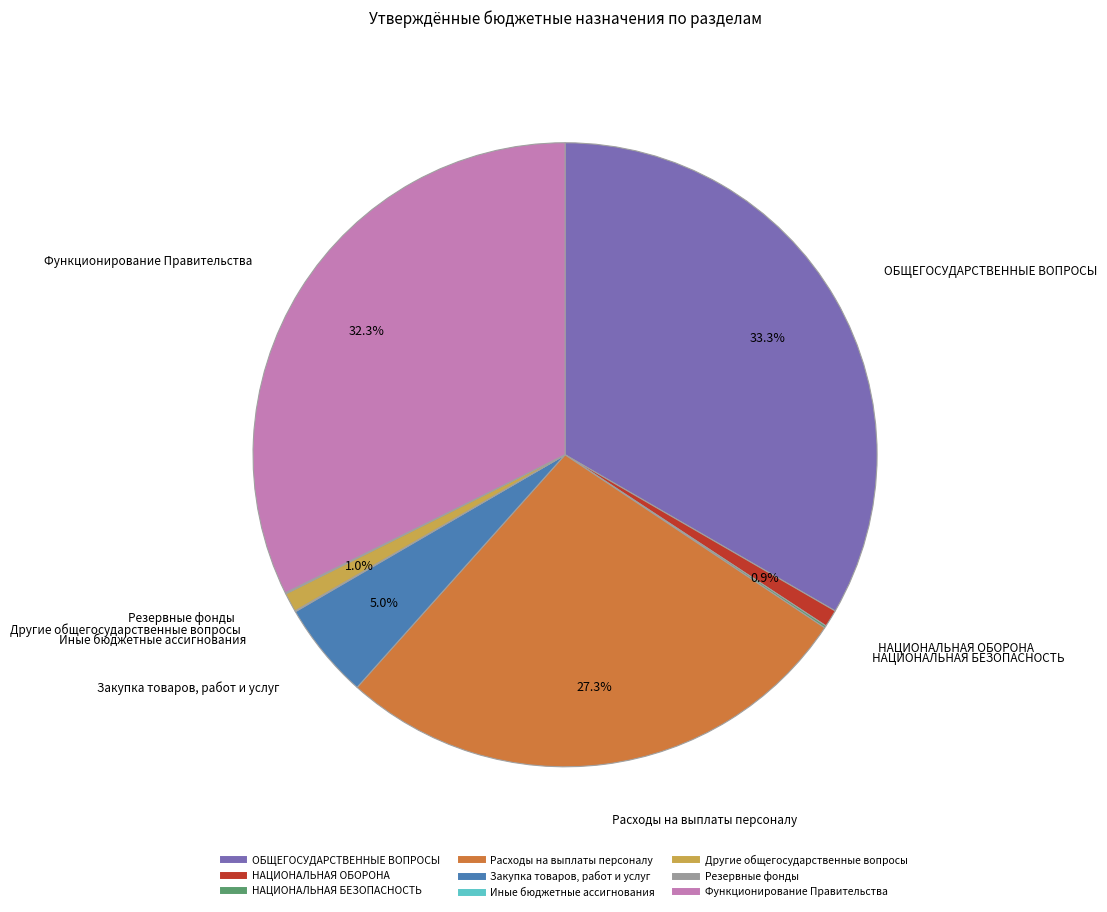

Does any single category account for the majority?

No